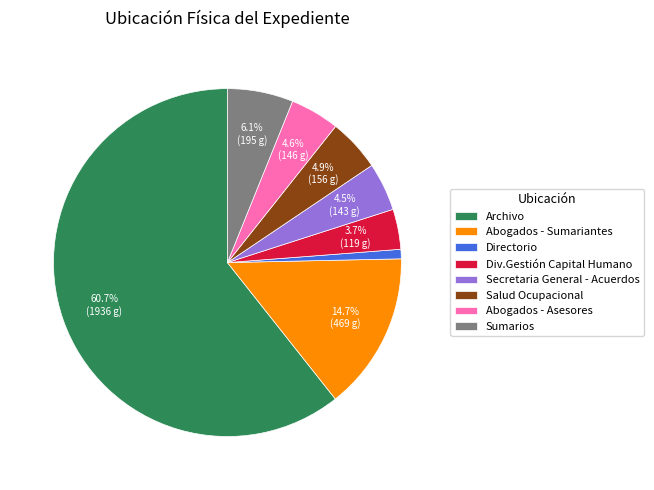

Is there a majority slice in this chart?

Yes